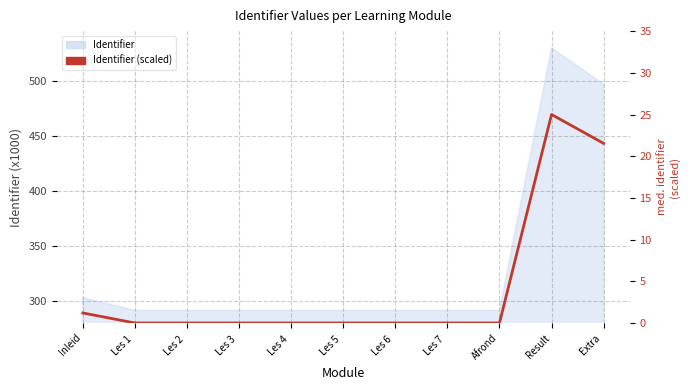

Does the chart have visible grid lines?

Yes